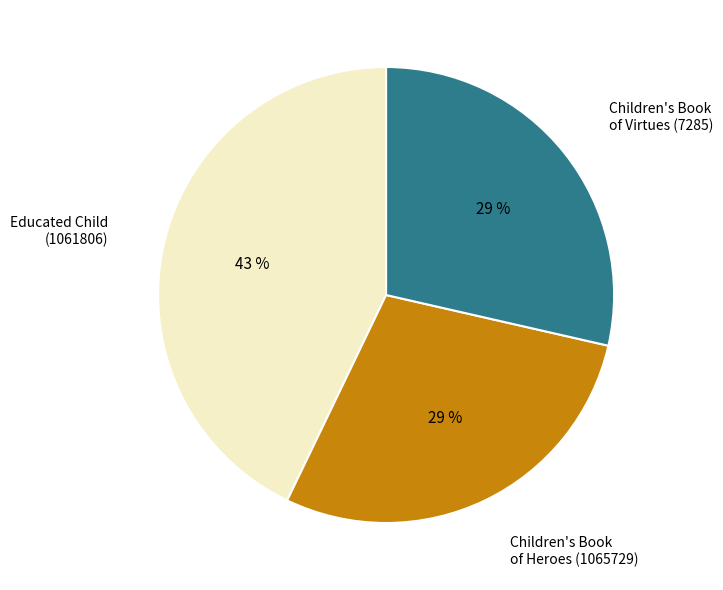

Is there a majority slice in this chart?

No